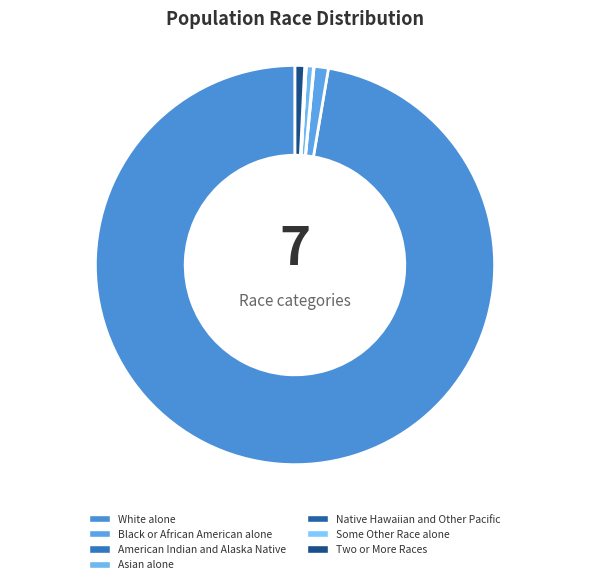

Which slice is the largest?

White alone